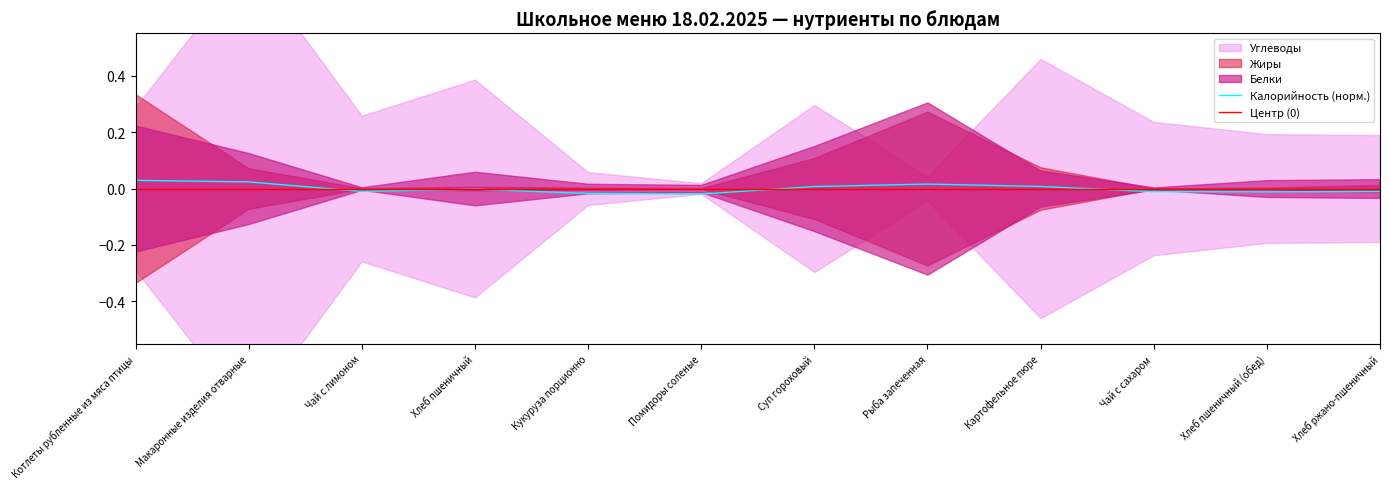

What position from the left is Суп гороховый?

7